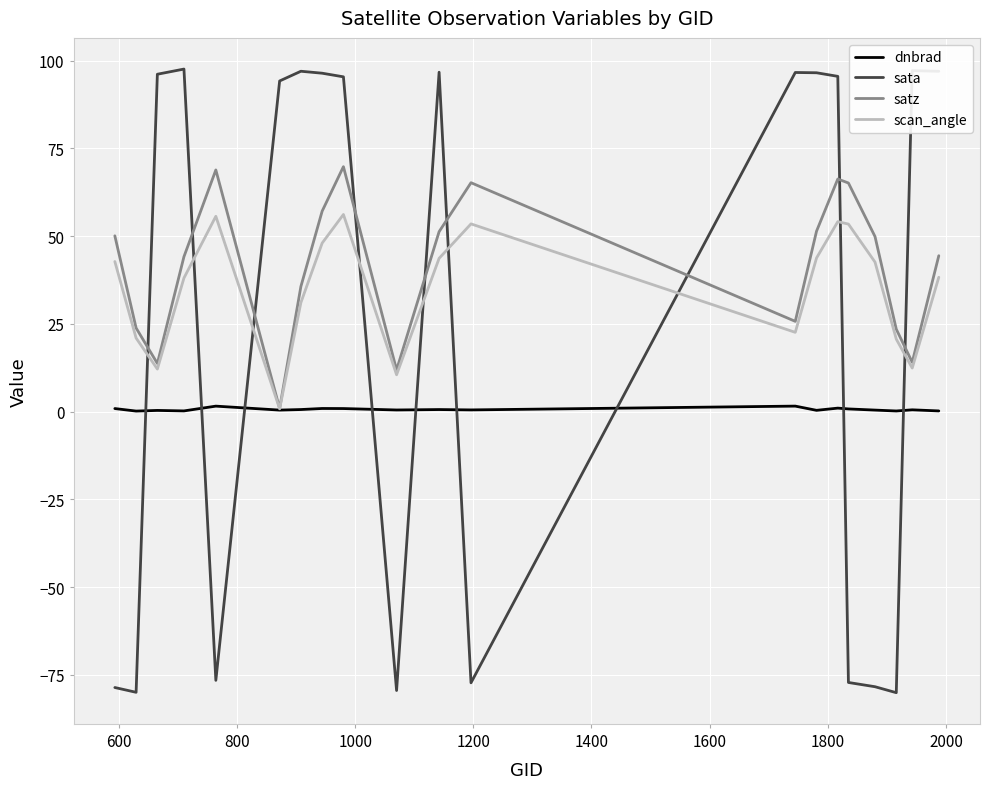

What is the greatest value displayed?

97.6